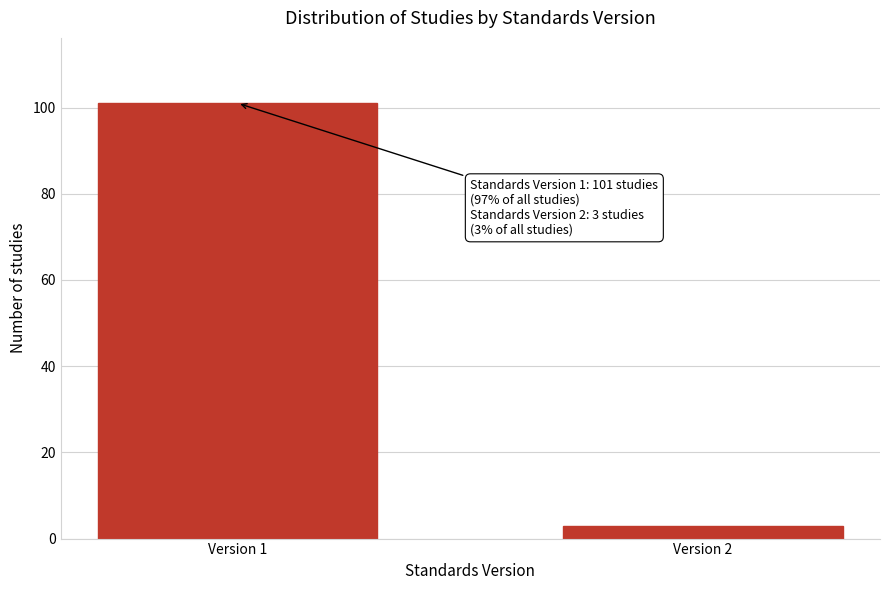

Reading left to right, transcribe all the data shown in this chart.

101	3